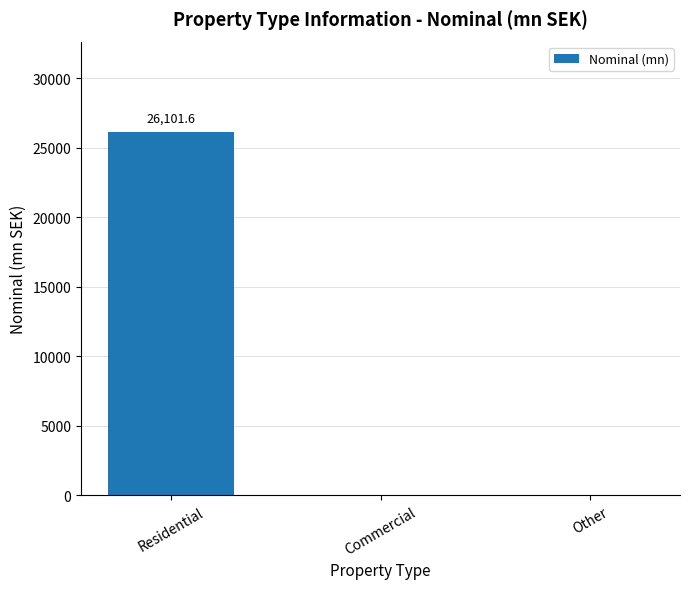

What is the change in value from Residential to Other?

-26101.6